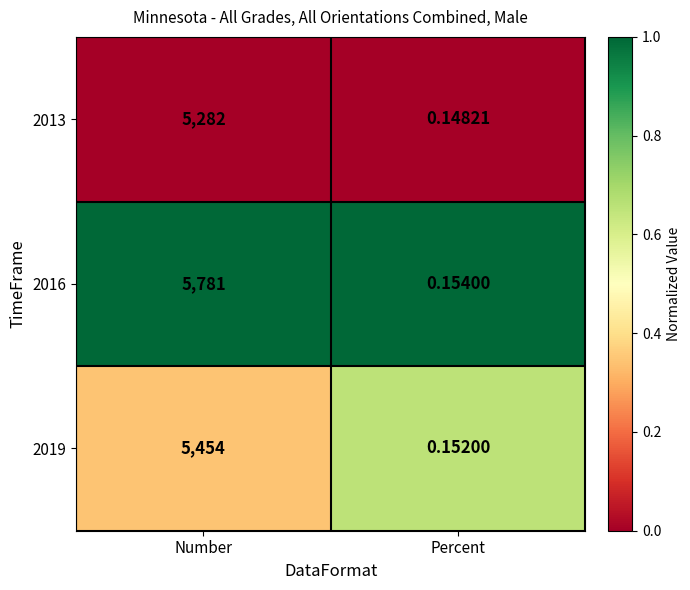

At which category is the sum across all series the highest?

Number